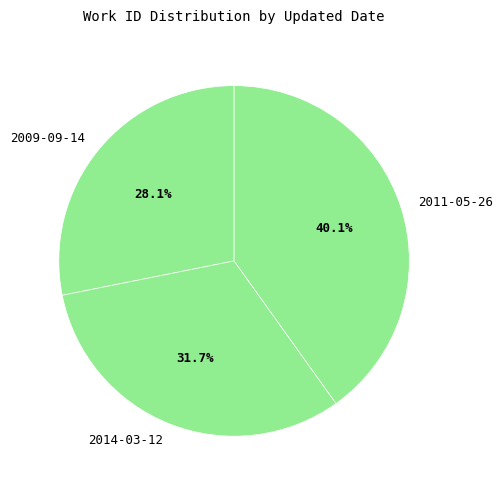

Count the number of slices in the pie.

3